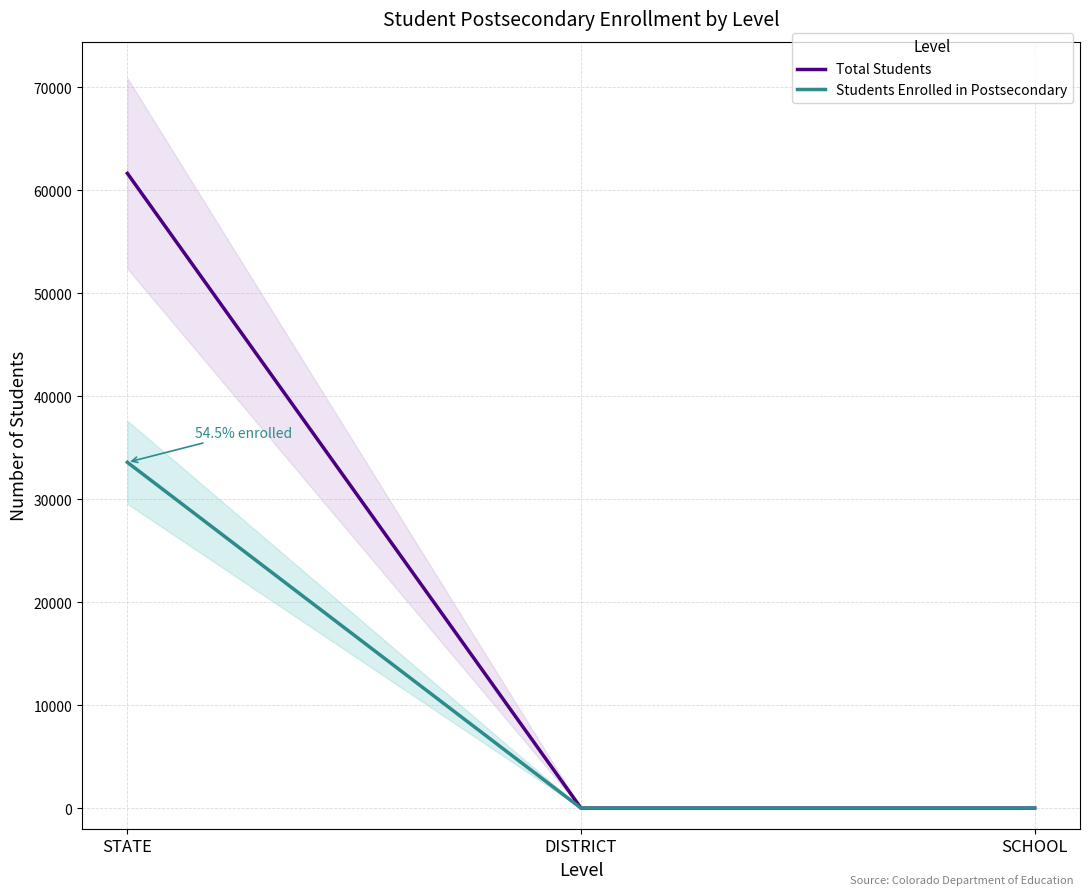

Rank the categories by Students Enrolled in Postsecondary value from highest to lowest.

STATE, DISTRICT, SCHOOL